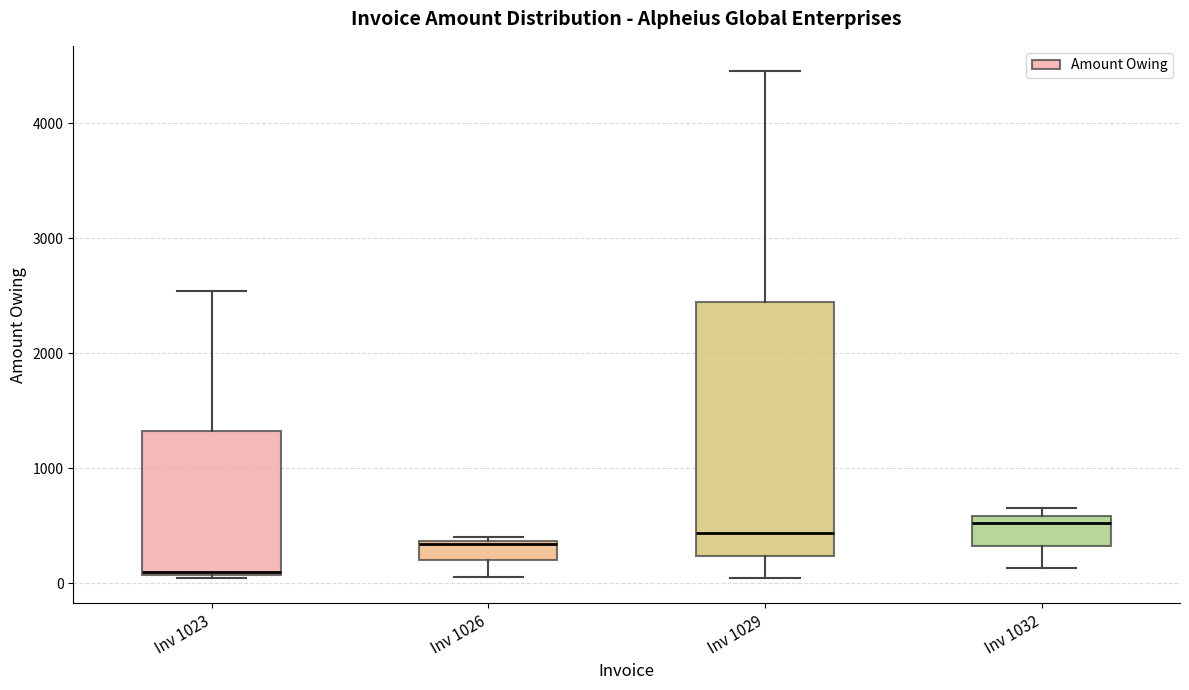

Which box is the tallest, from its lower edge to its upper edge?

Inv 1029